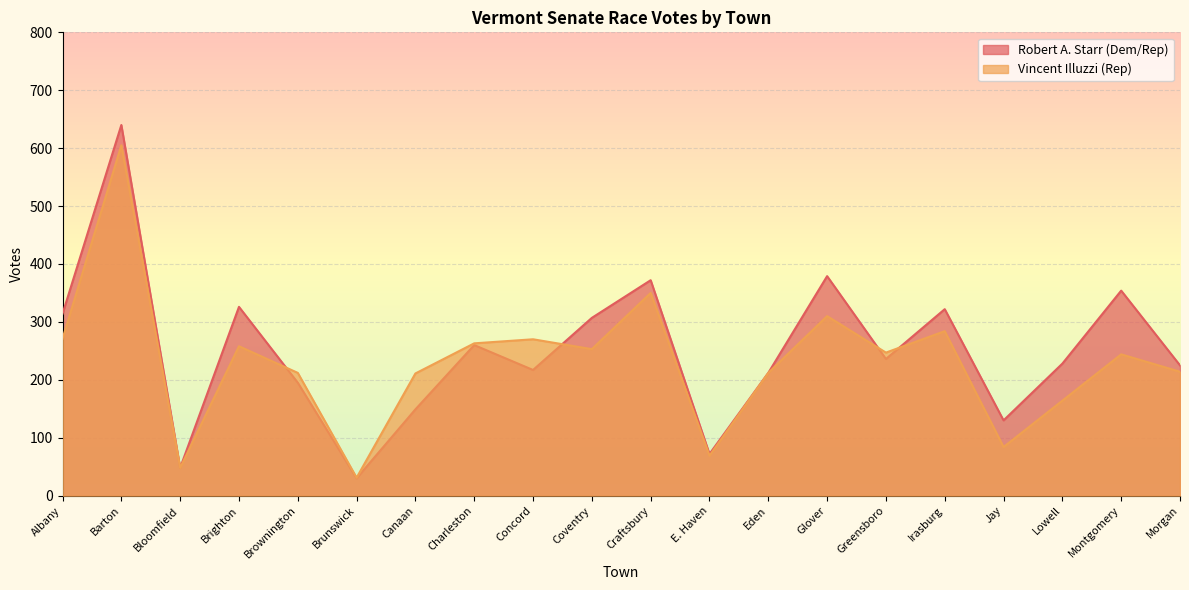

What is the label of the 18th point from the left?

Lowell